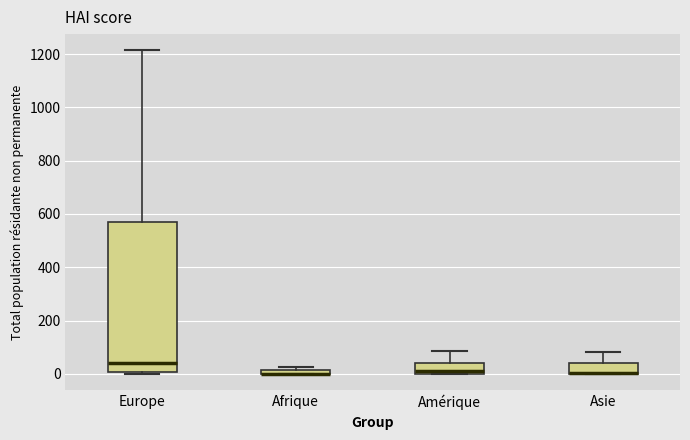

Comparing the boxes themselves (not the whiskers), which one is the tallest?

Europe